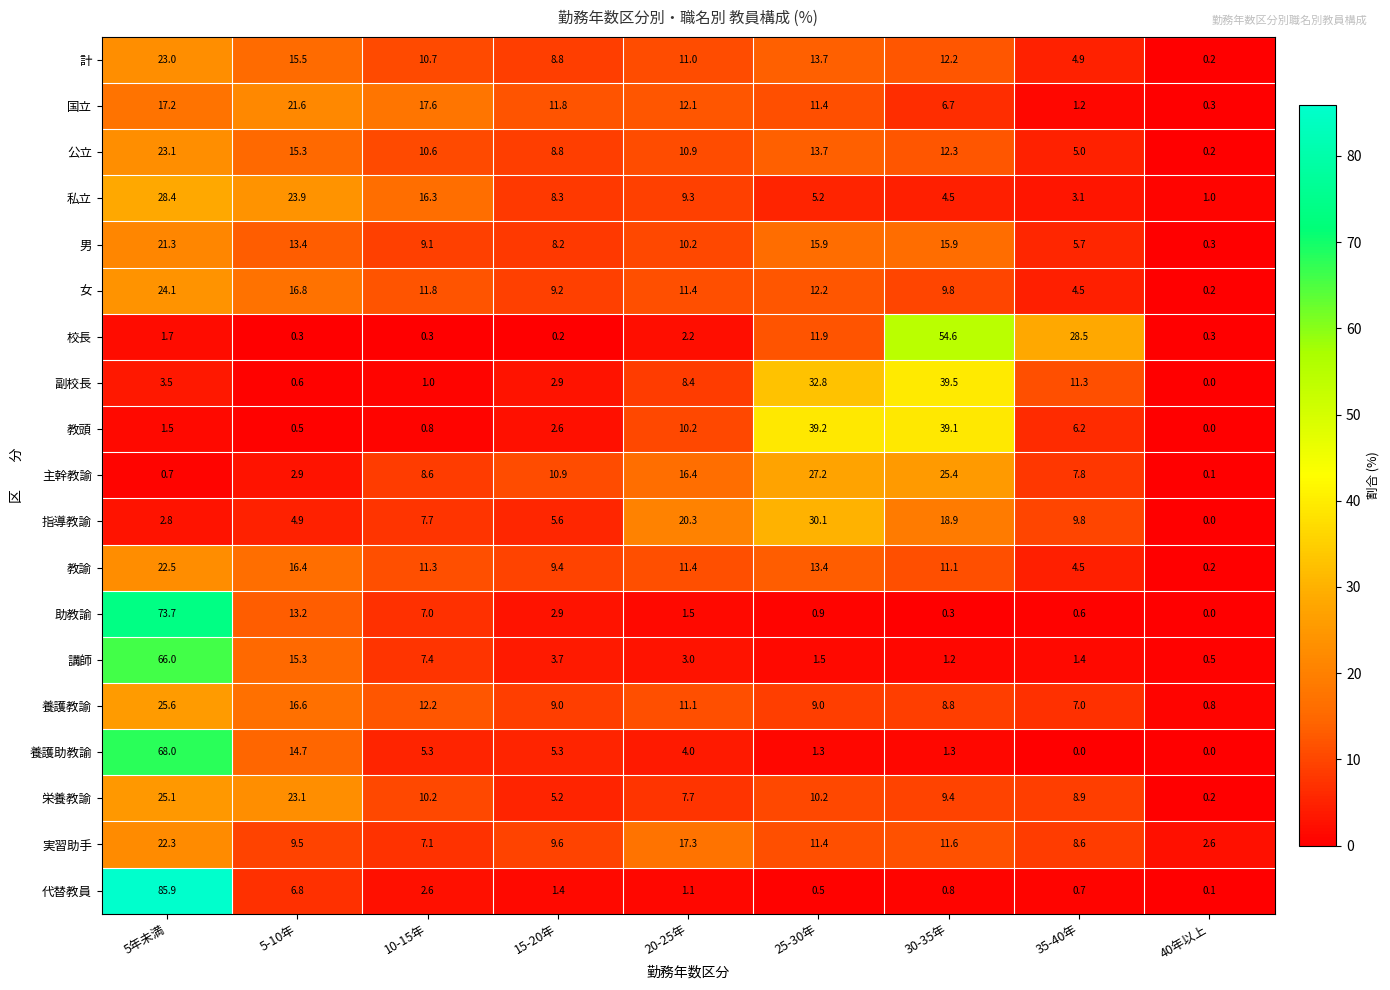

True or false: 養護教諭 has a value of 11.7 at 5年未満.

False